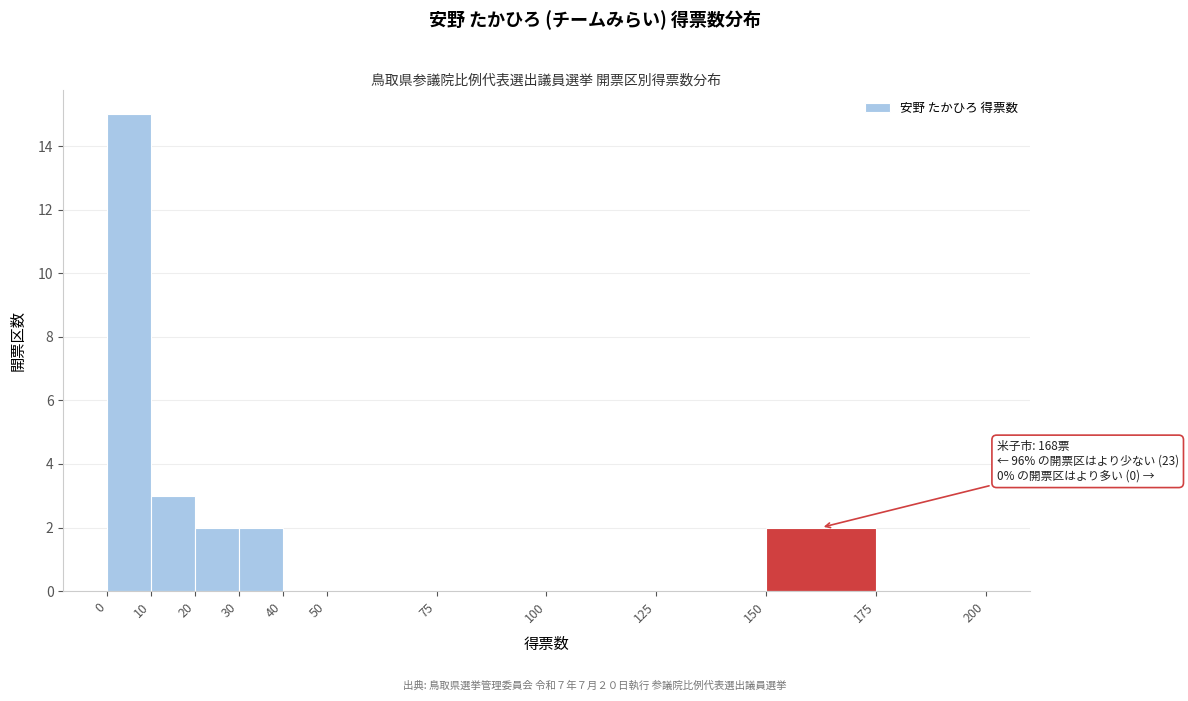

Which range on the x-axis has the tallest bar?

0 to 10